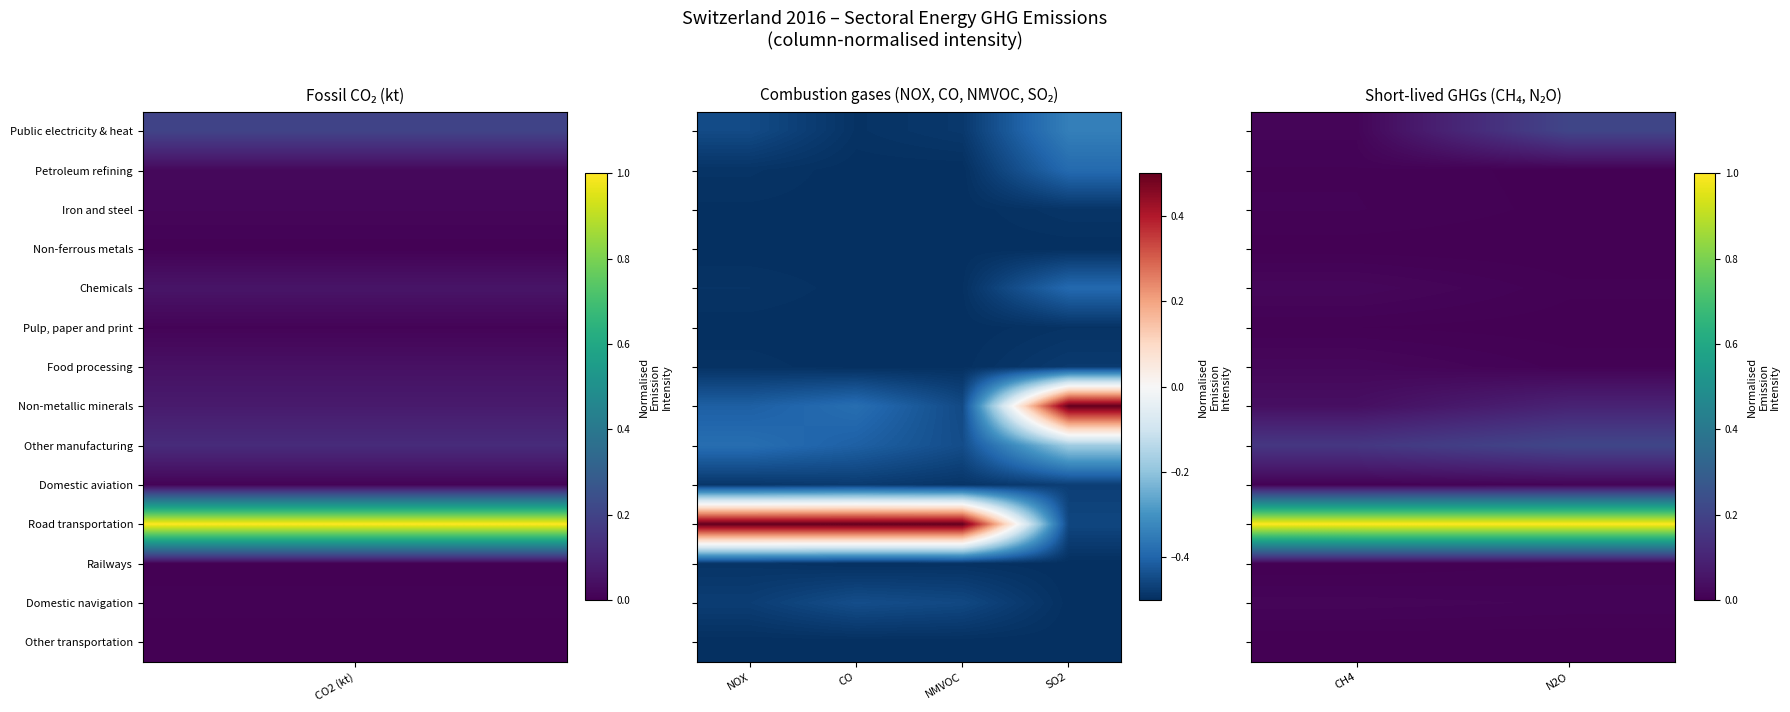

How many data points does each series have?

2